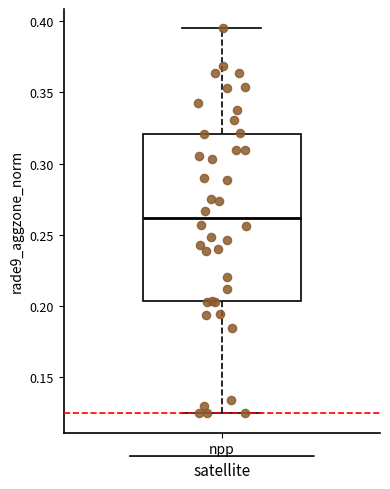

Read this box plot against the y-axis: the position of the median line, the range covered by the box, and the ends of both whiskers. The values are not printed on the chart, so give them approximately, as read against the axis.

median 0.260, box 0.205 to 0.320, whiskers 0.125 to 0.395